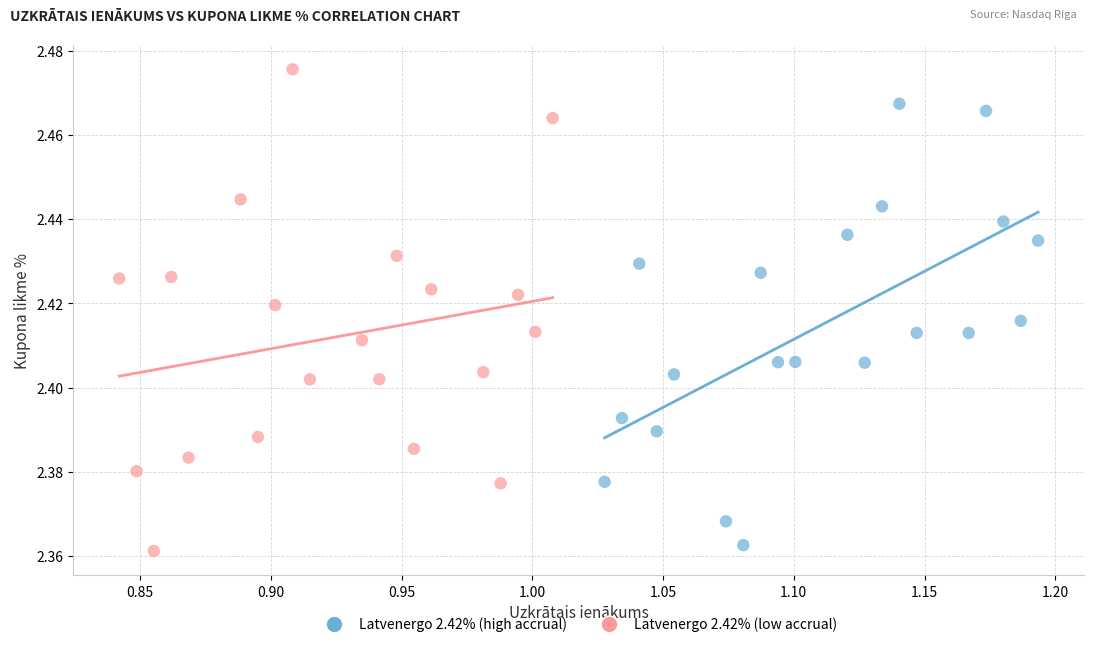

Which series has the widest spread of Y values?

Latvenergo 2.42% (low accrual)